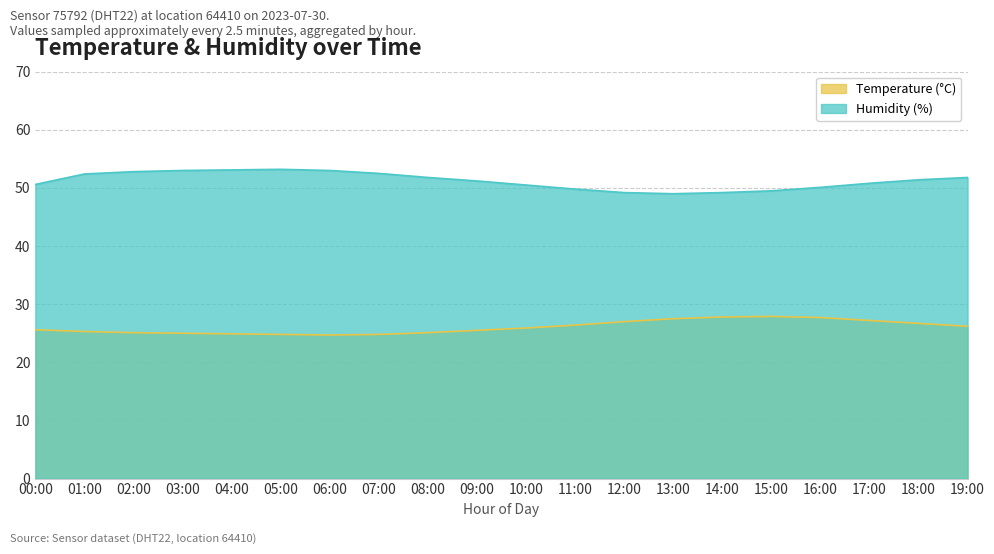

Which series has the widest spread of values?

Humidity